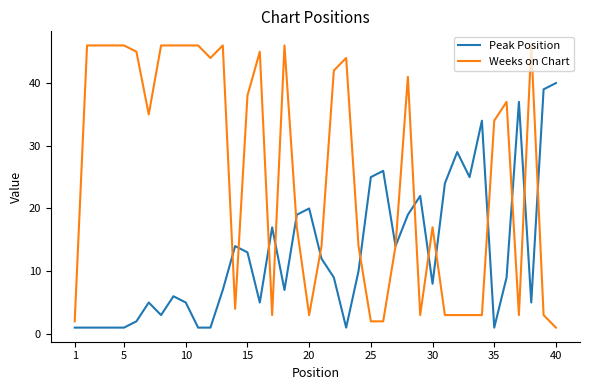

What is the sum of all Peak Position values?

519